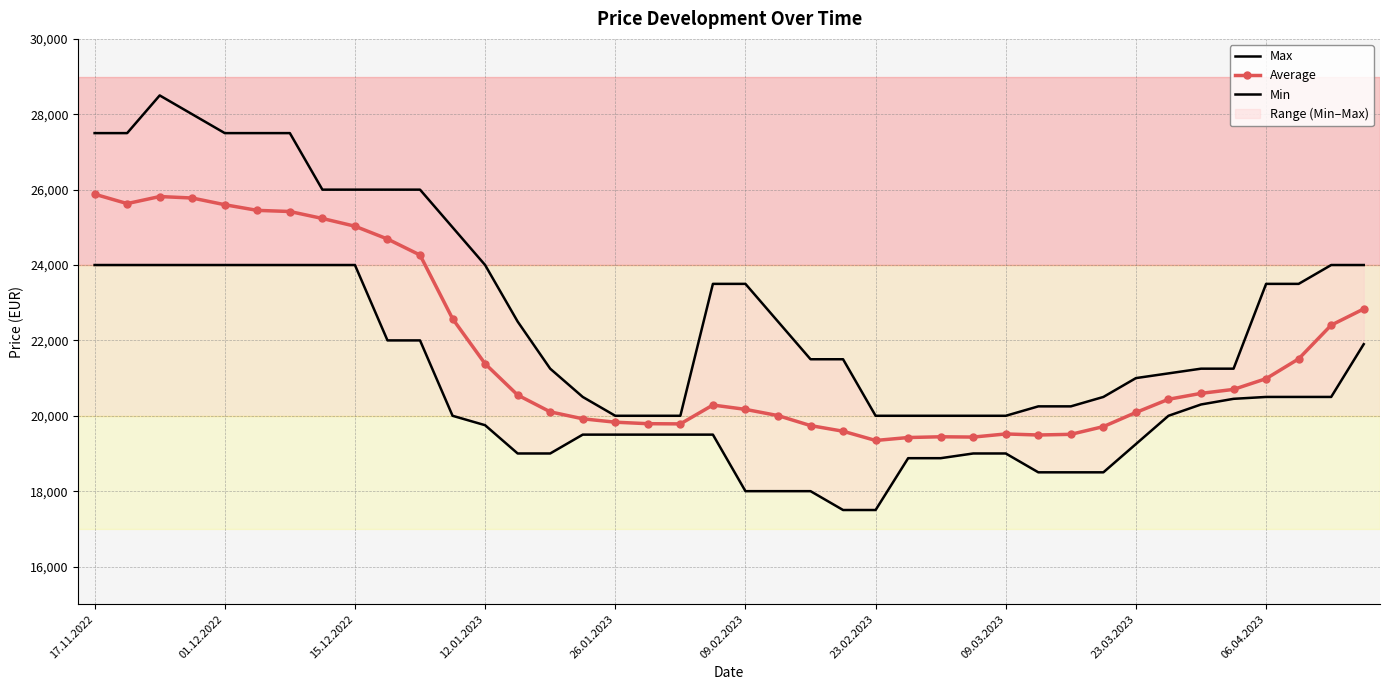

True or false: Min has more than 2 interior local peaks.

False